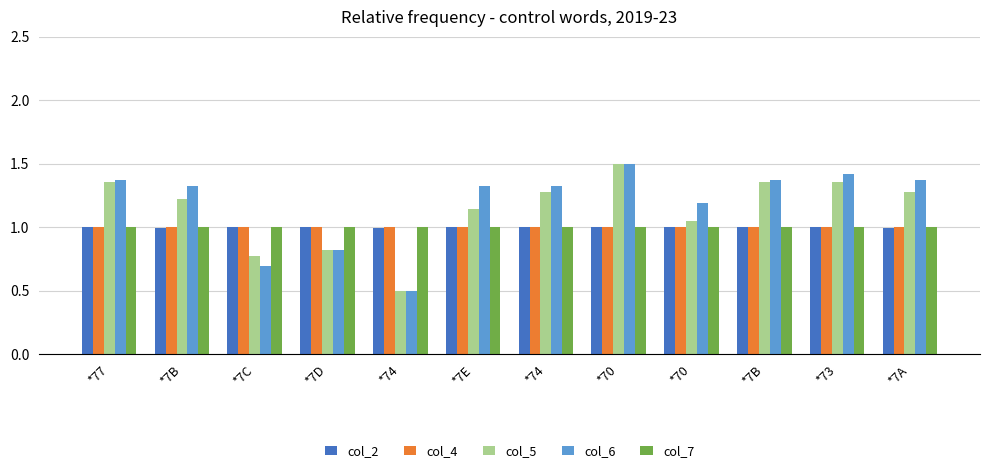

How many bars are there in each group?

5